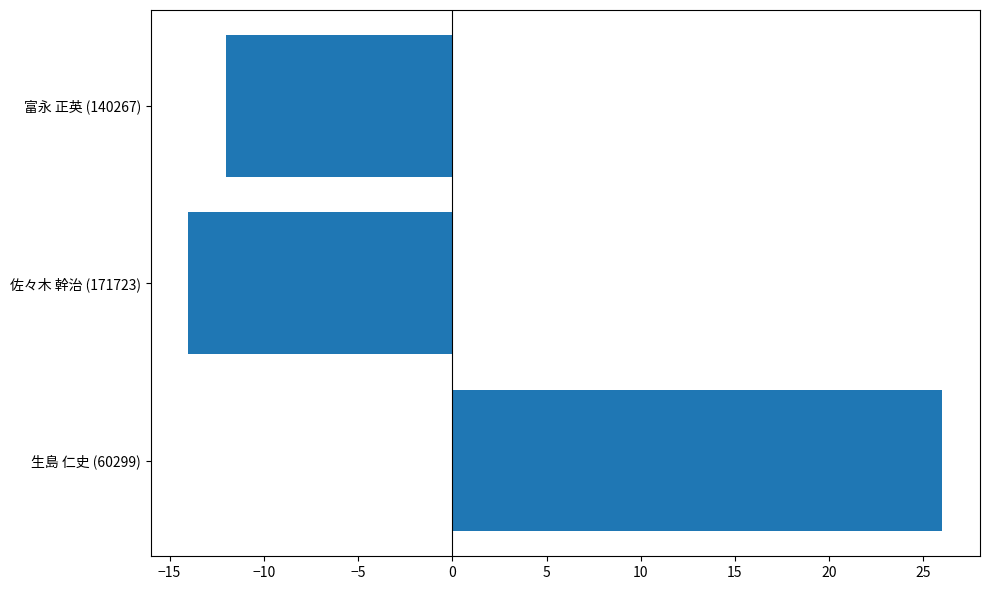

Reading bottom to top, transcribe all the data shown in this chart.

生島 仁史 (60299)=26	佐々木 幹治 (171723)=-14	富永 正英 (140267)=-12